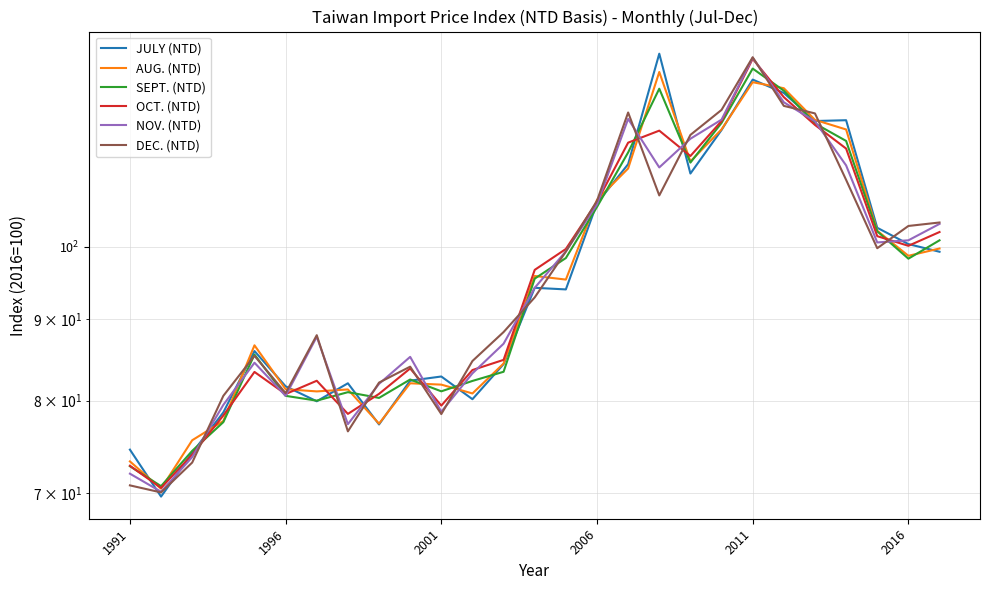

Is the value of SEPT. (NTD) at 23 greater than the value of OCT. (NTD) at 25?

Yes